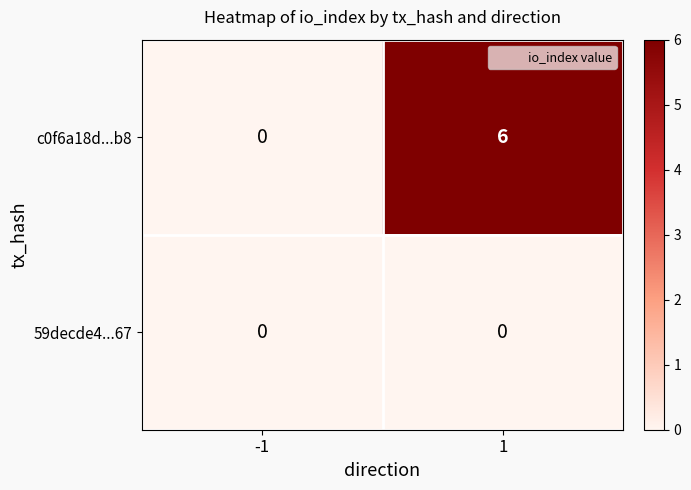

Reading left to right, list all the values displayed in this chart.

c0f6a18d...b8: 0	6
59decde4...67: 0	0